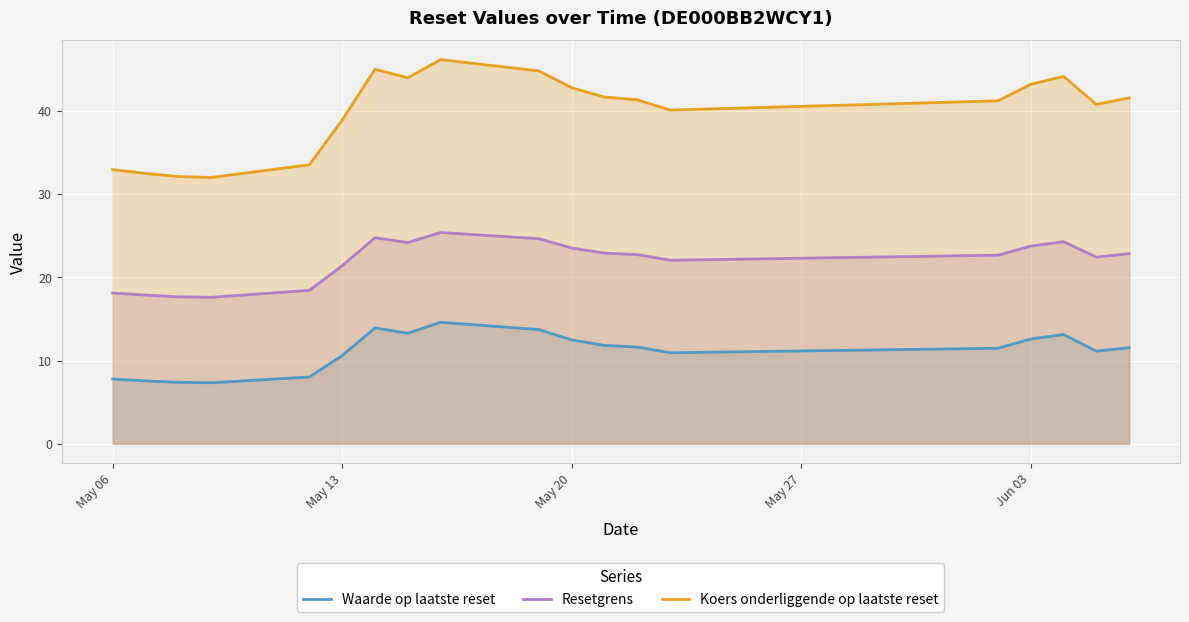

What is the maximum value shown in the chart?

46.1